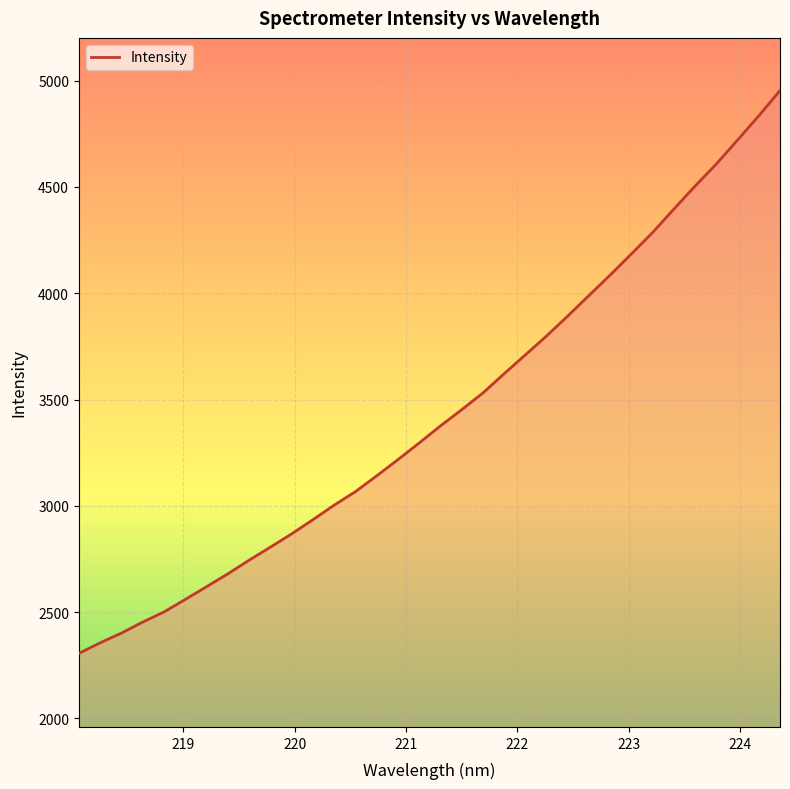

What is the difference between the maximum and minimum values?

2648.2